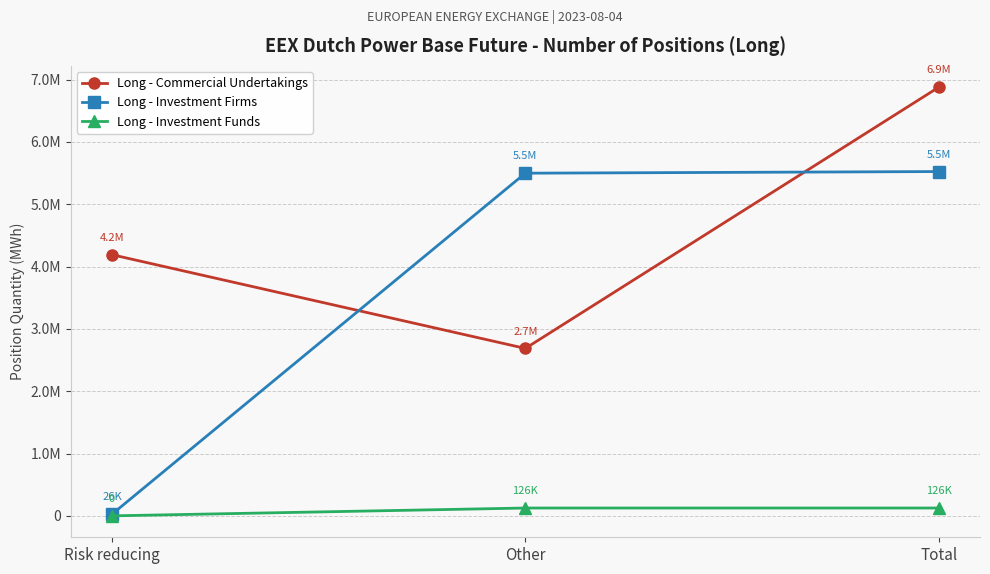

List the series in order of their overall mean, highest first.

Long - Commercial Undertakings, Long - Investment Firms, Long - Investment Funds